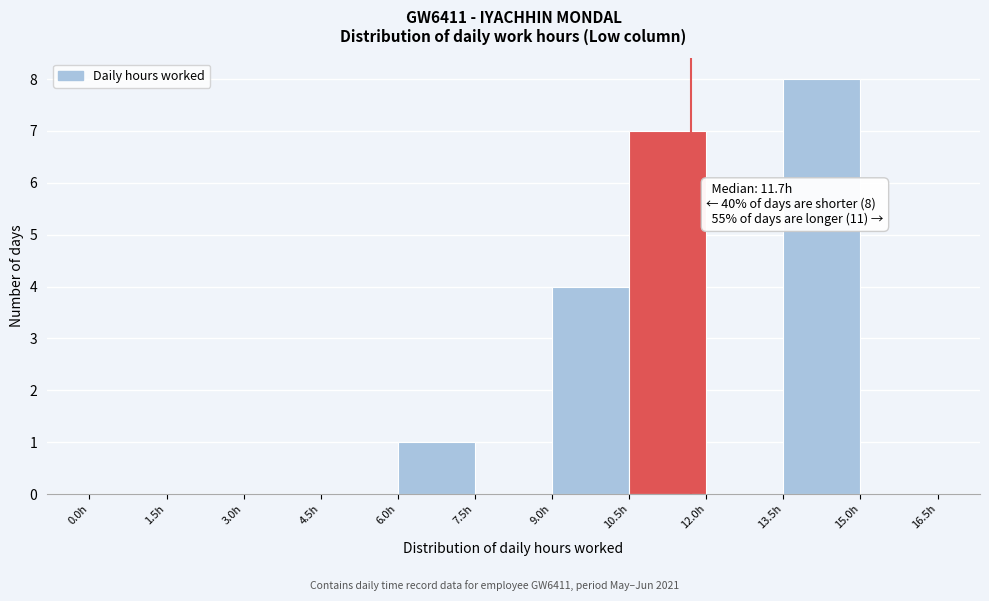

Over which range of the x-axis is the bar tallest?

13.5 to 15.0